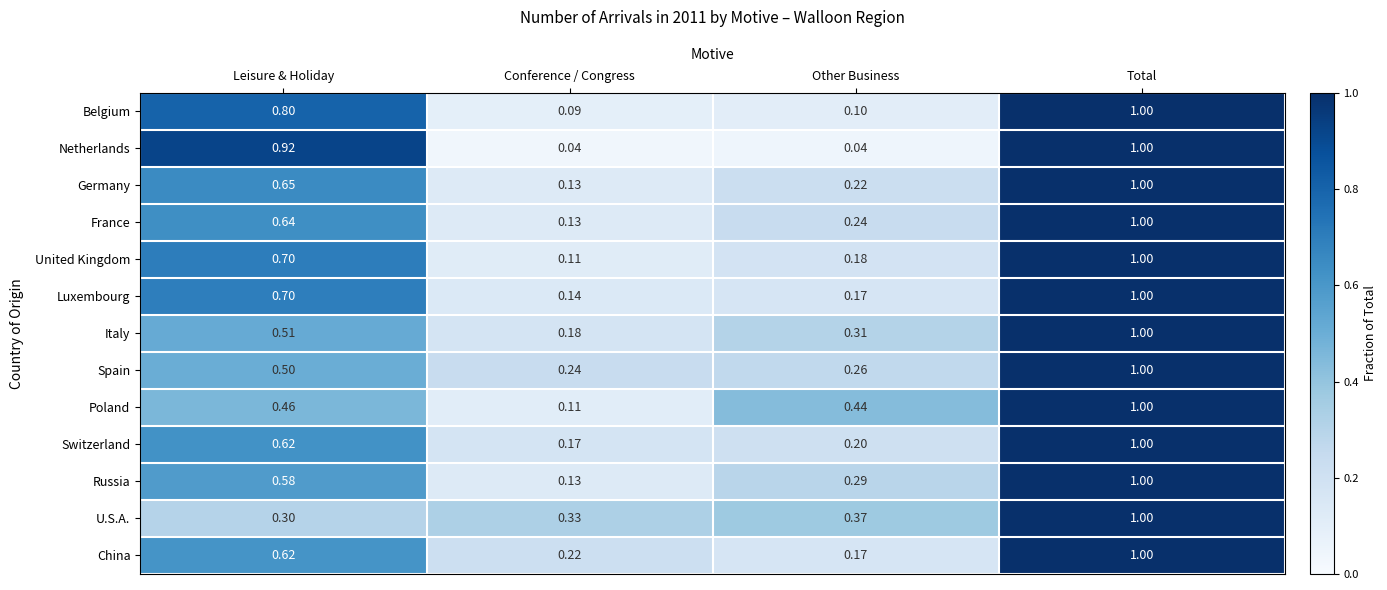

Which category has the highest value across all series?

Total